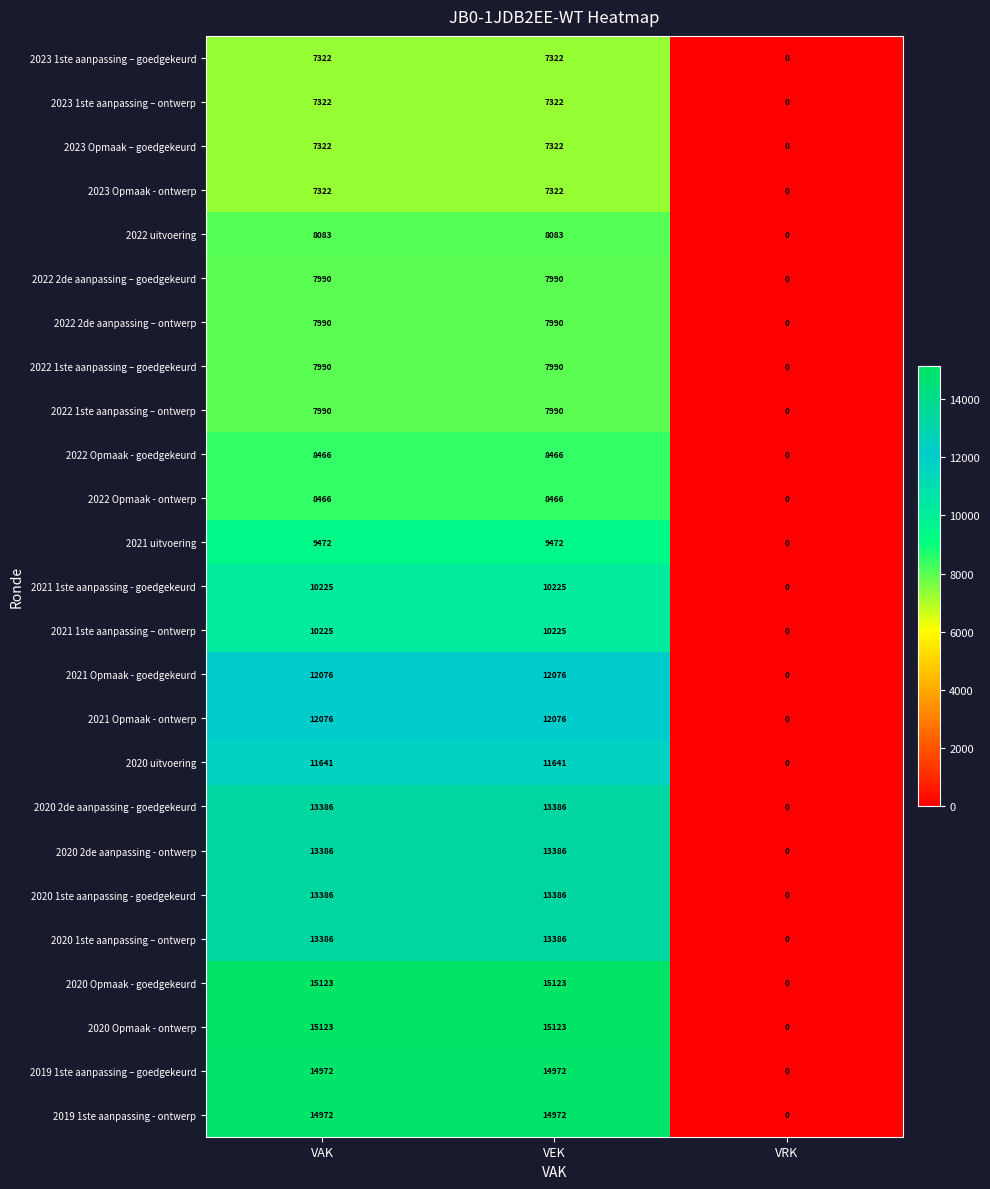

Is the value of 2022 1ste aanpassing – goedgekeurd at VEK greater than the value of 2021 uitvoering at VEK?

No